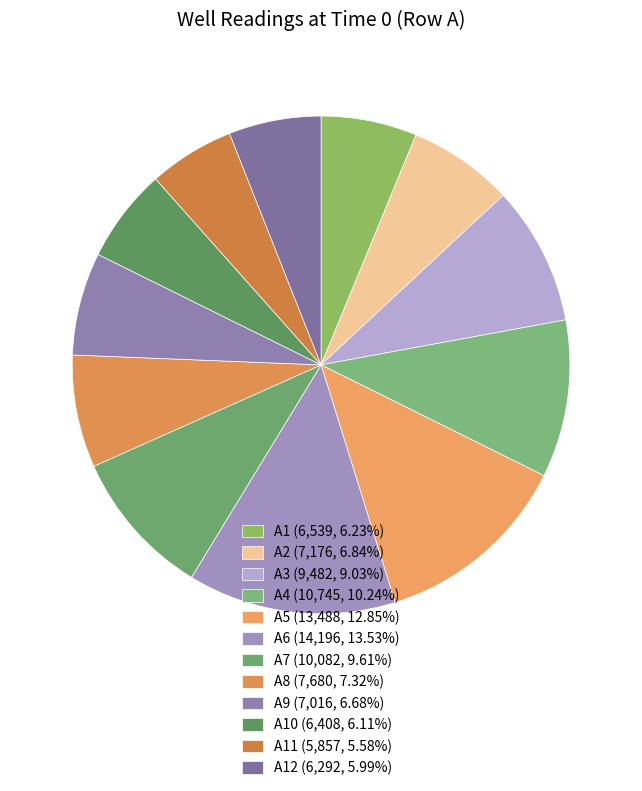

What is the largest slice in the pie chart?

A6